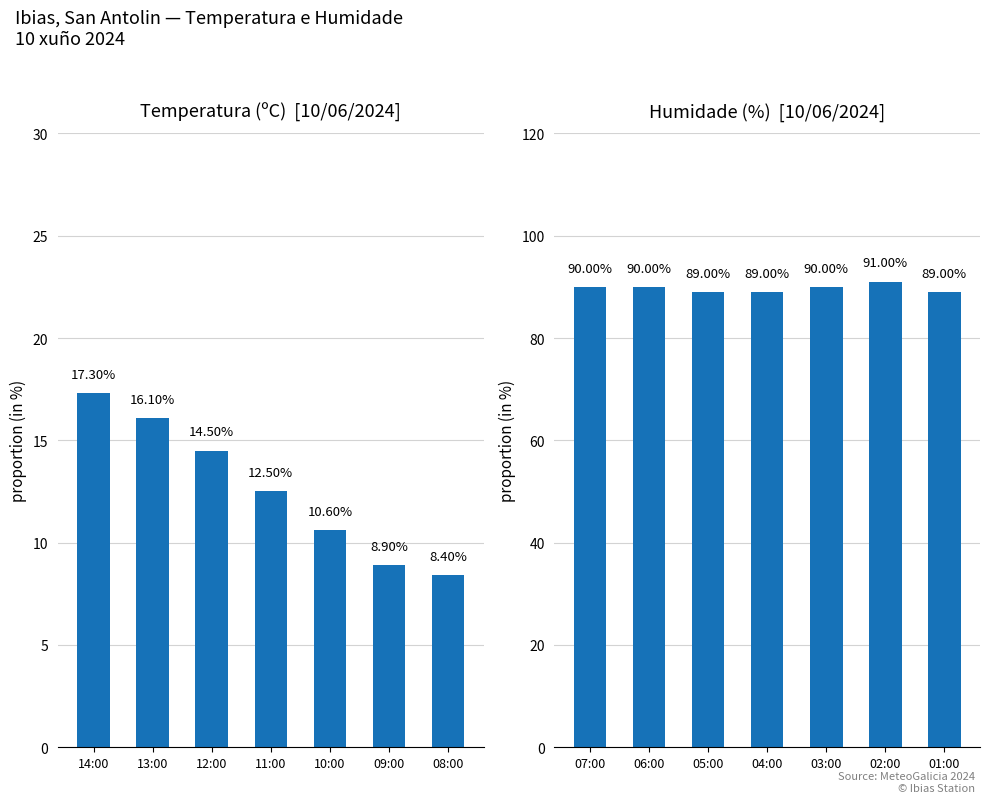

How many data points in Humidade (%)  [10/06/2024] are above 90?

1